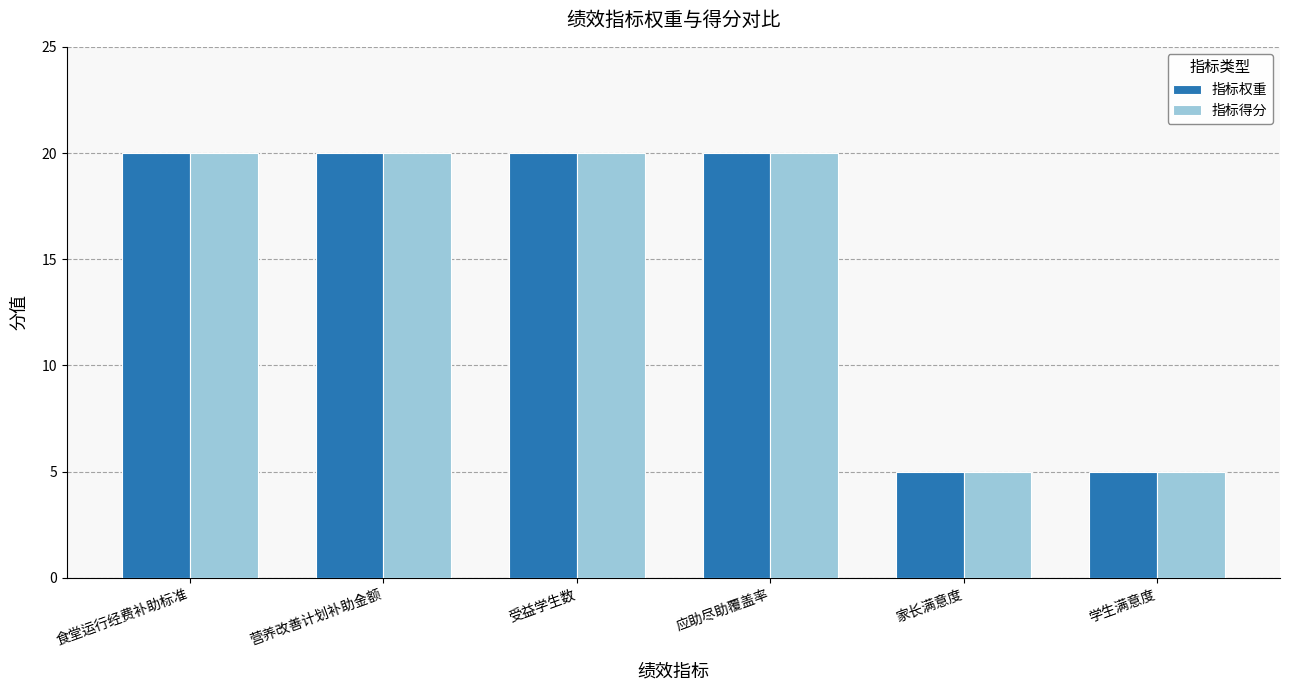

Is the value of 指标得分 at 学生满意度 greater than the value of 指标权重 at 应助尽助覆盖率?

No